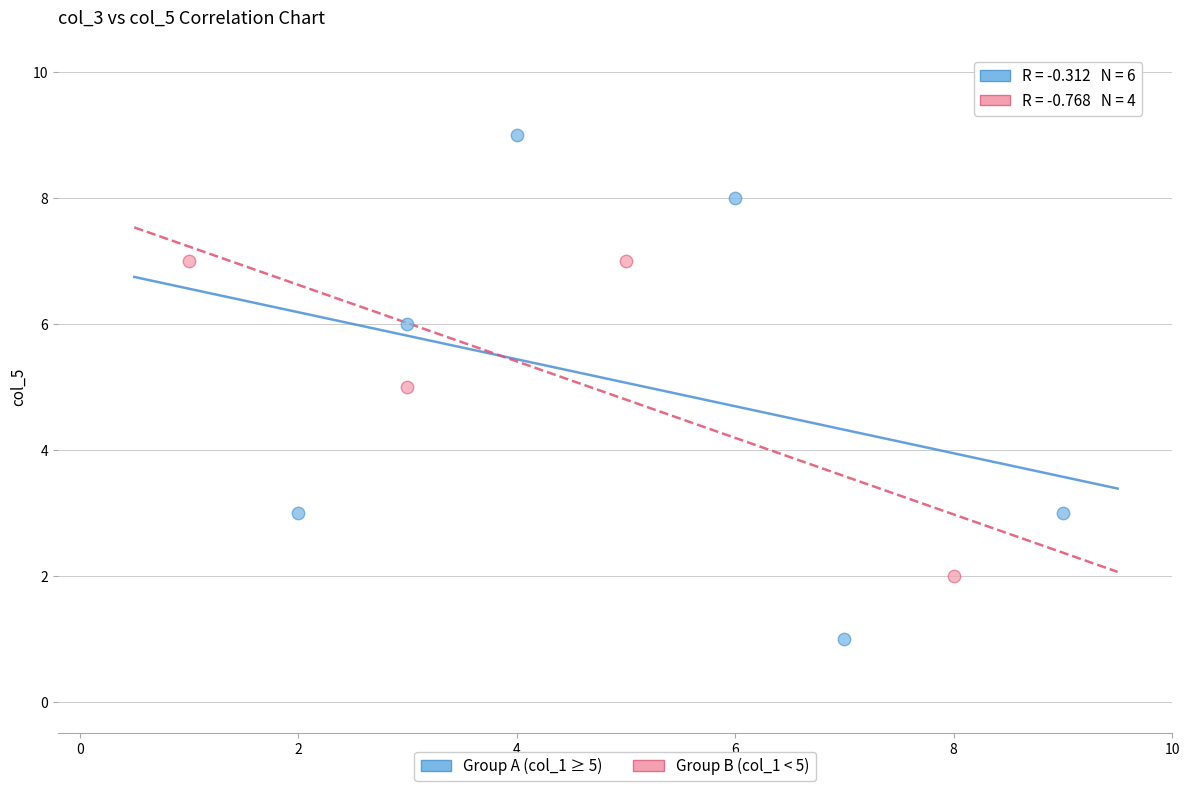

Which series has the widest spread of Y values?

Group A (col_1 ≥ 5)